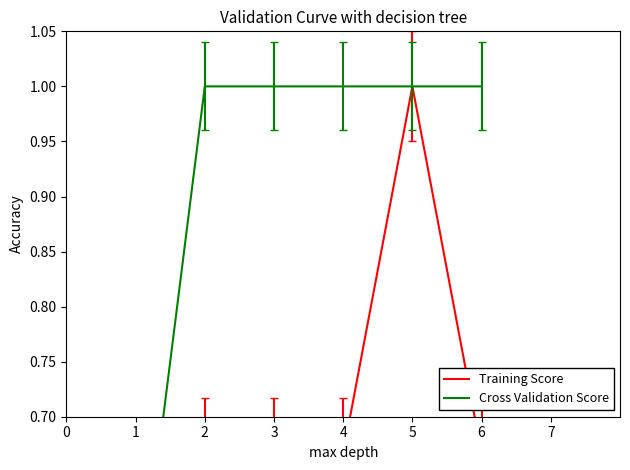

Between 1 and 2, which series saw the biggest shift?

Cross Validation Score